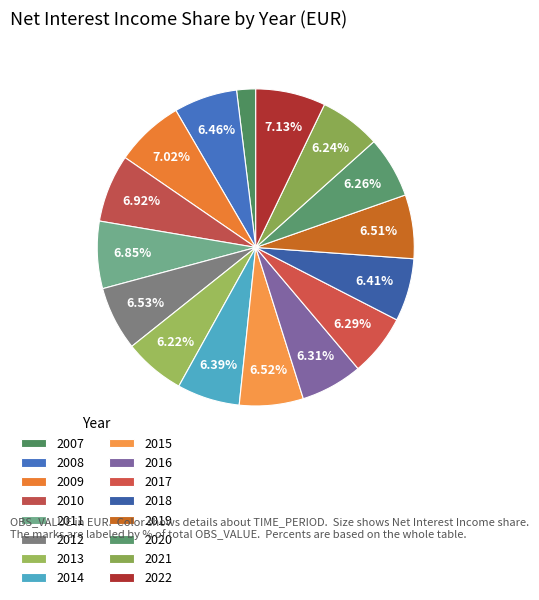

How many slices are in this pie chart?

16